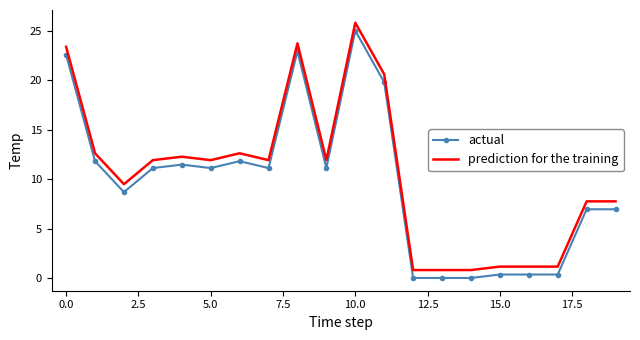

True or false: actual and prediction for the training cross at least once.

False